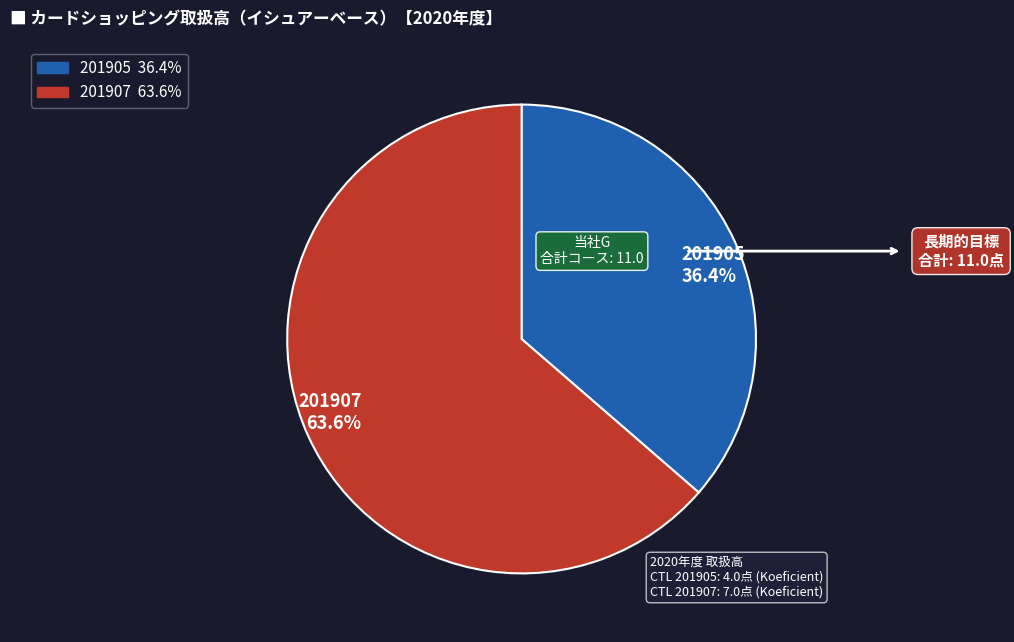

How many slices are in this pie chart?

2